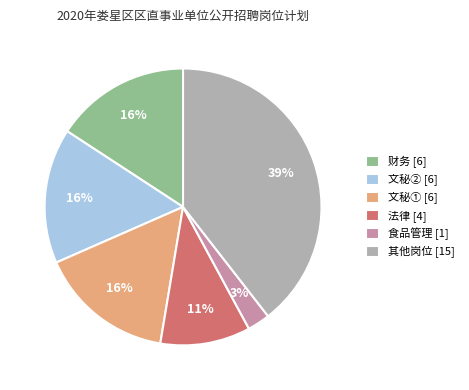

To the nearest percent, what percentage of the pie is 文秘② [6]?

16%